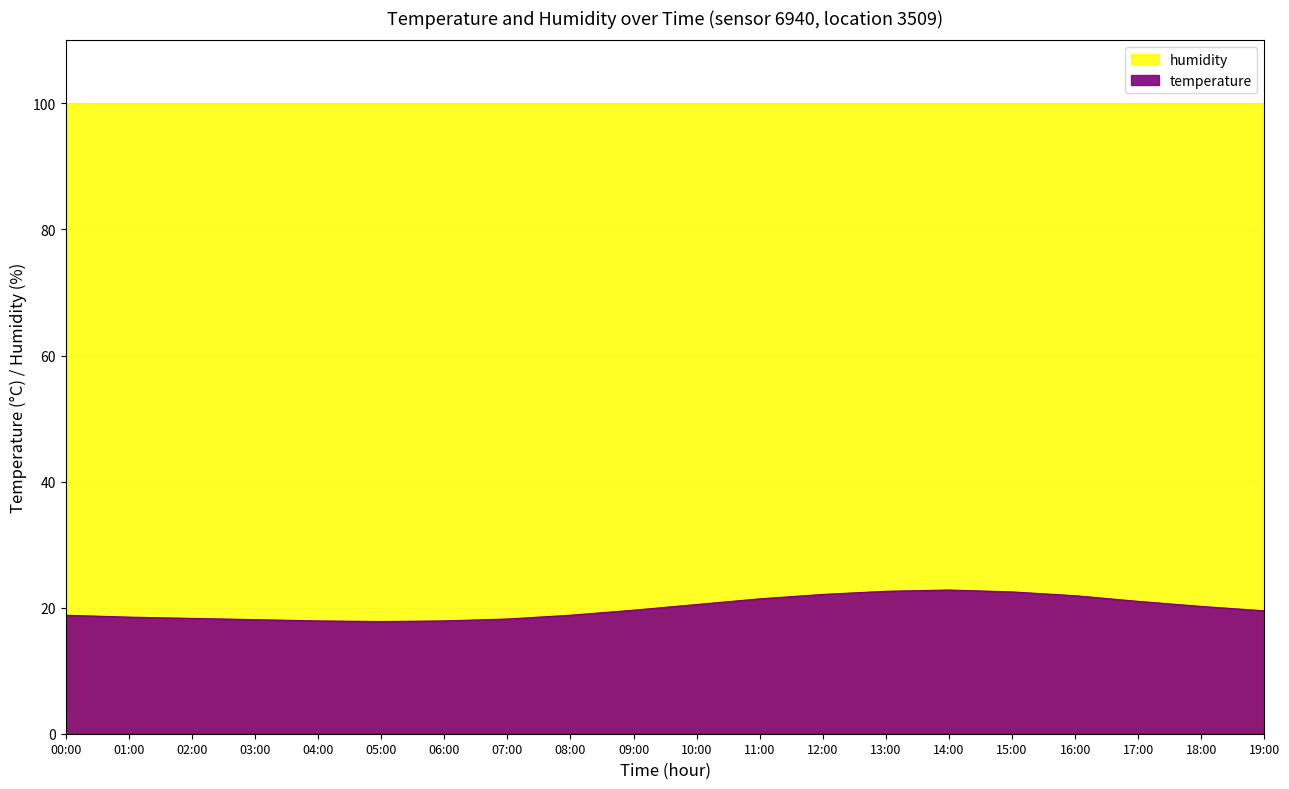

How many interior local peaks (higher than both neighbors) does the data have?

1